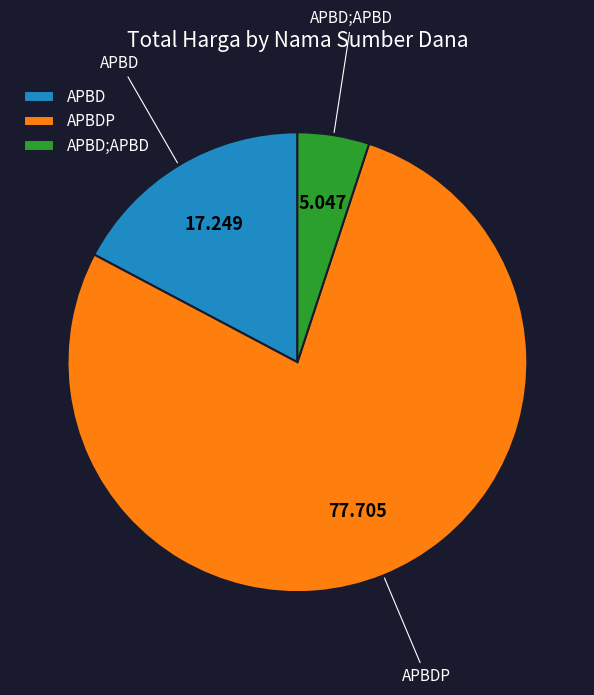

Rank the categories by value from lowest to highest.

APBD;APBD, APBD, APBDP